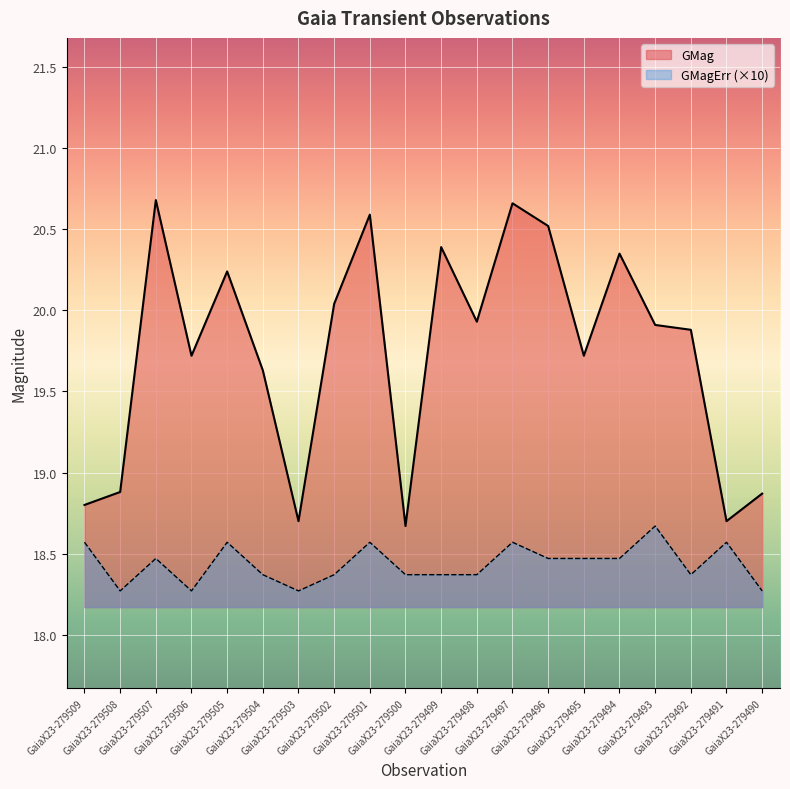

Reading left to right, list all the values displayed in this chart.

GMag: 18.8	18.9	20.7	19.7	20.2	19.6	18.7	20.0	20.6	18.7	20.4	19.9	20.7	20.5	19.7	20.4	19.9	19.9	18.7	18.9
GMagErr: 18.6	18.3	18.5	18.3	18.6	18.4	18.3	18.4	18.6	18.4	18.4	18.4	18.6	18.5	18.5	18.5	18.7	18.4	18.6	18.3